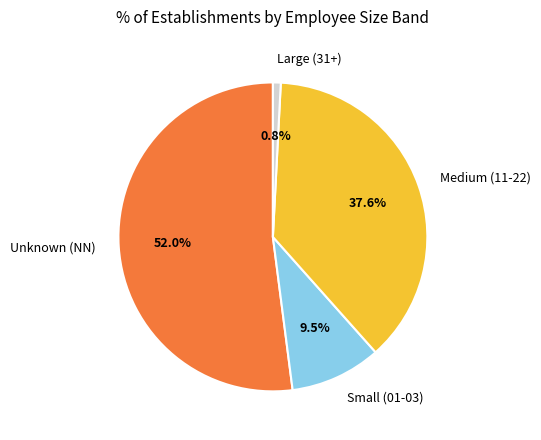

Does any single category account for the majority?

Yes